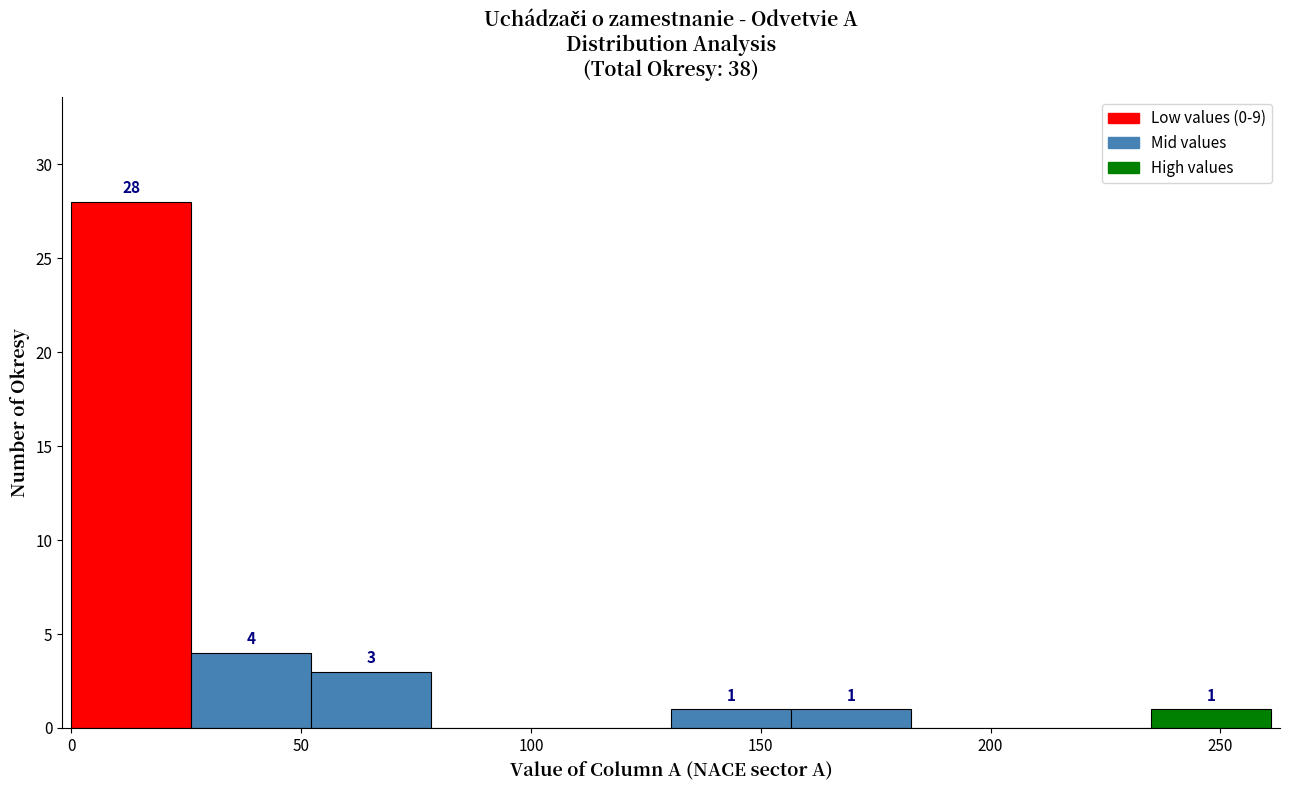

Which range on the x-axis has the tallest bar?

0 to 25